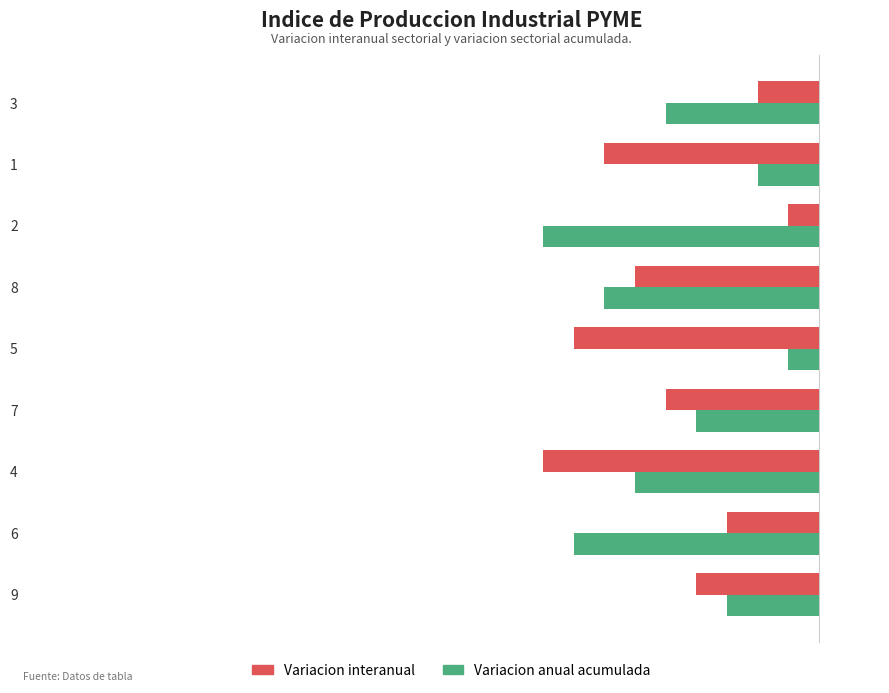

Rank the series at 3 from lowest to highest value.

Variacion anual acumulada, Variacion interanual